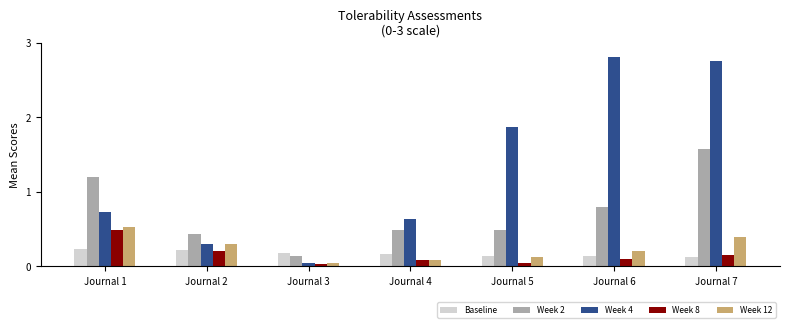

Which series has the widest spread of values?

Week 4